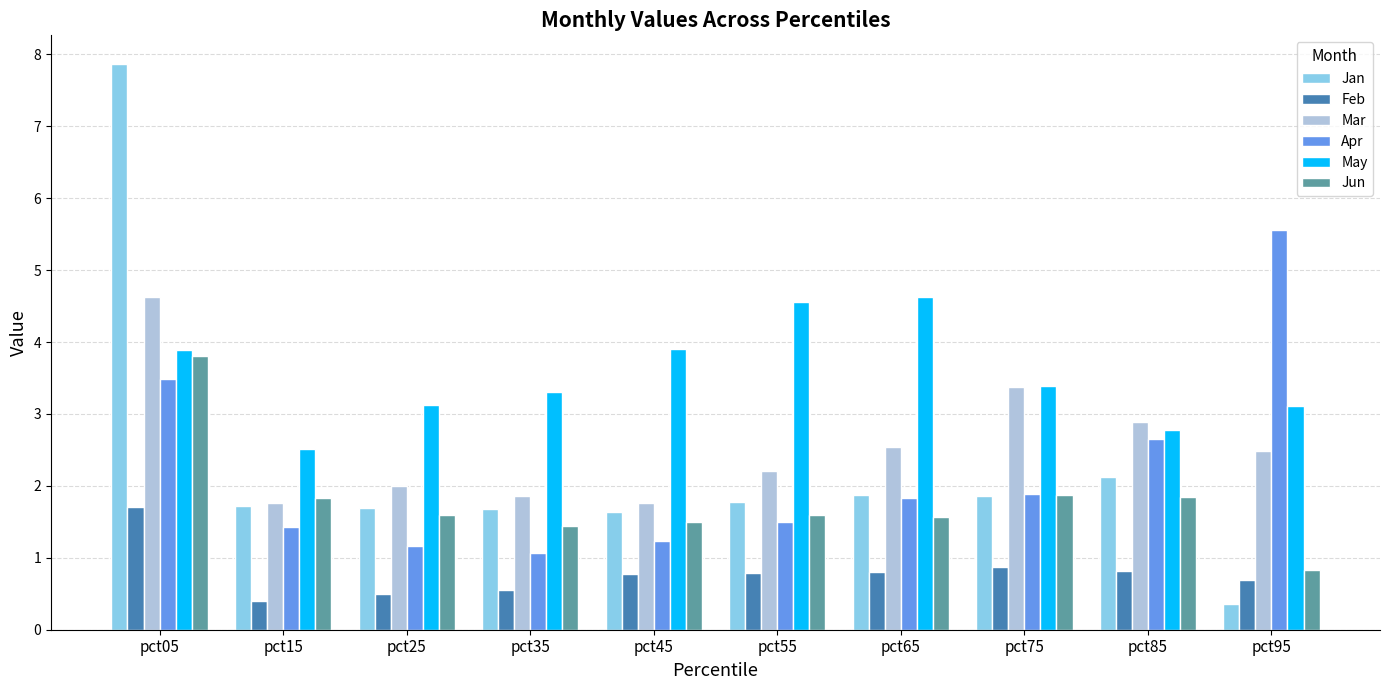

Between pct85 and pct95, which series saw the biggest shift?

Apr